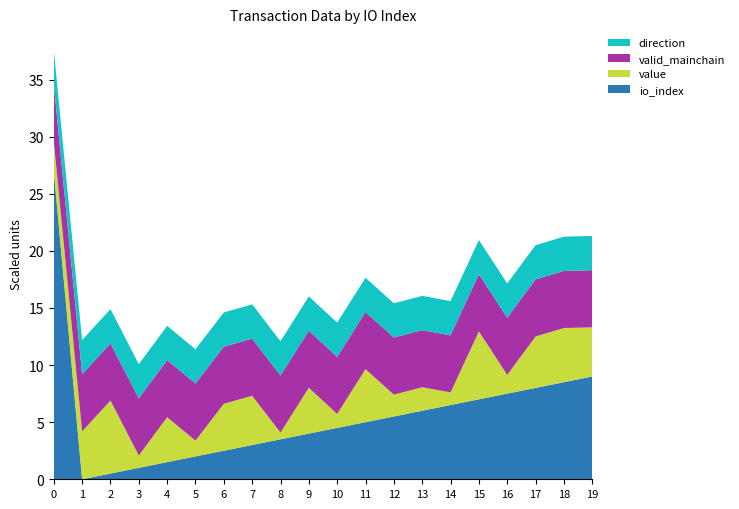

Reading left to right, what are all the values shown in this chart?

io_index: 54.0	0.0	1.0	2.0	3.0	4.0	5.0	6.0	7.0	8.0	9.0	10.0	11.0	12.0	13.0	14.0	15.0	16.0	17.0	18.0
value: 0.3	0.4	0.6	0.1	0.4	0.1	0.4	0.4	0.1	0.4	0.1	0.5	0.2	0.2	0.1	0.6	0.2	0.5	0.5	0.4
valid_mainchain: 1.0	1.0	1.0	1.0	1.0	1.0	1.0	1.0	1.0	1.0	1.0	1.0	1.0	1.0	1.0	1.0	1.0	1.0	1.0	1.0
direction: -1.0	-1.0	-1.0	-1.0	-1.0	-1.0	-1.0	-1.0	-1.0	-1.0	-1.0	-1.0	-1.0	-1.0	-1.0	-1.0	-1.0	-1.0	-1.0	-1.0